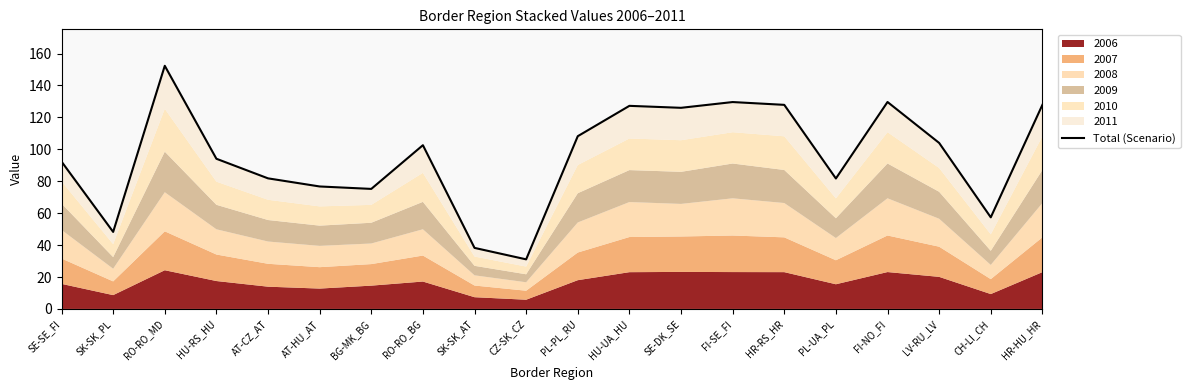

How many lines are shown in the chart?

1